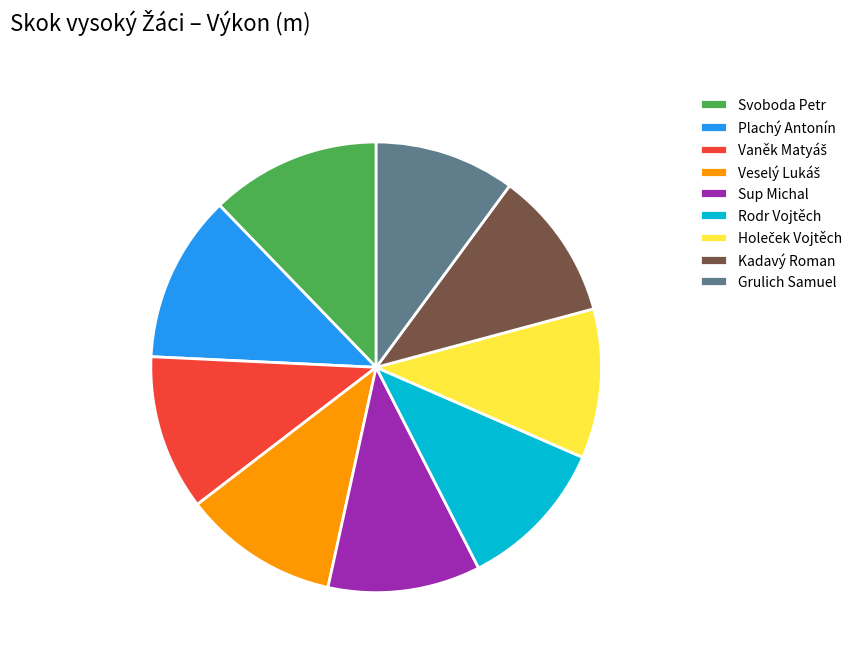

Which slice is the smallest?

Grulich Samuel